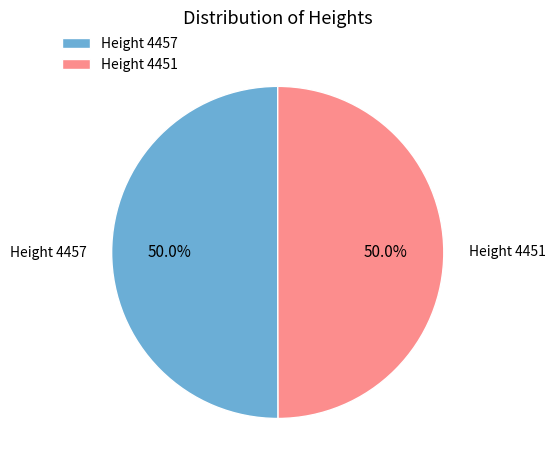

To the nearest percent, what is the average slice percentage?

50%